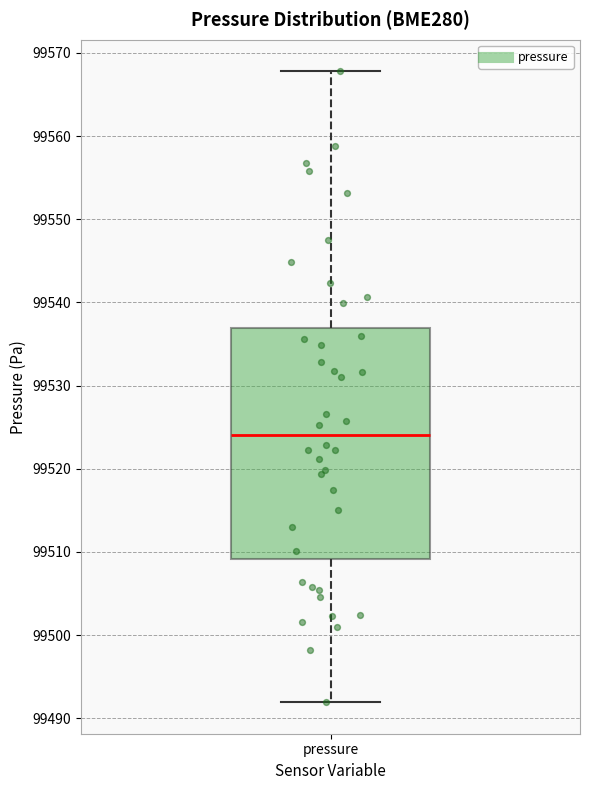

Read this box plot against the y-axis: the position of the median line, the range covered by the box, and the ends of both whiskers. The values are not printed on the chart, so give them approximately, as read against the axis.

median 99524, box 99509 to 99537, whiskers 99492 to 99568